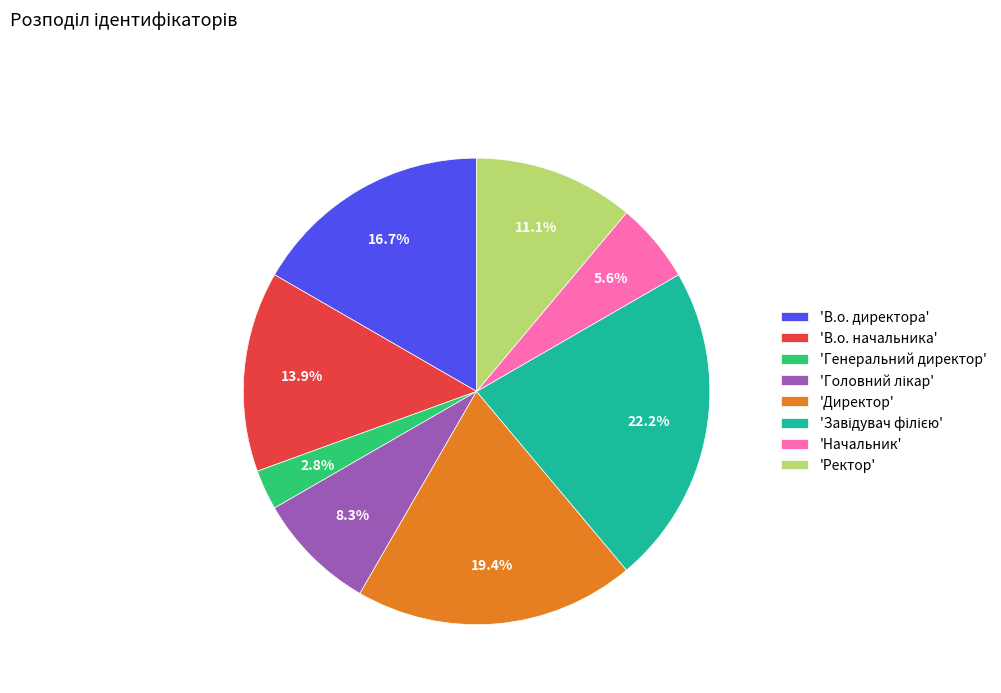

Do 'Начальник' and 'В.о. начальника' together represent more than half of the pie?

No